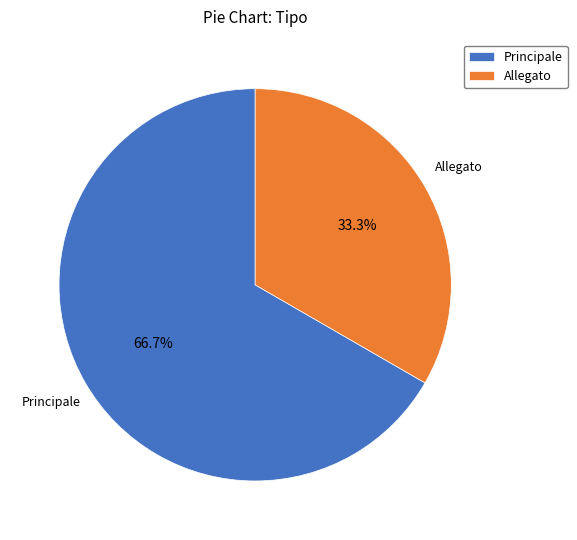

How many segments does this pie chart have?

2